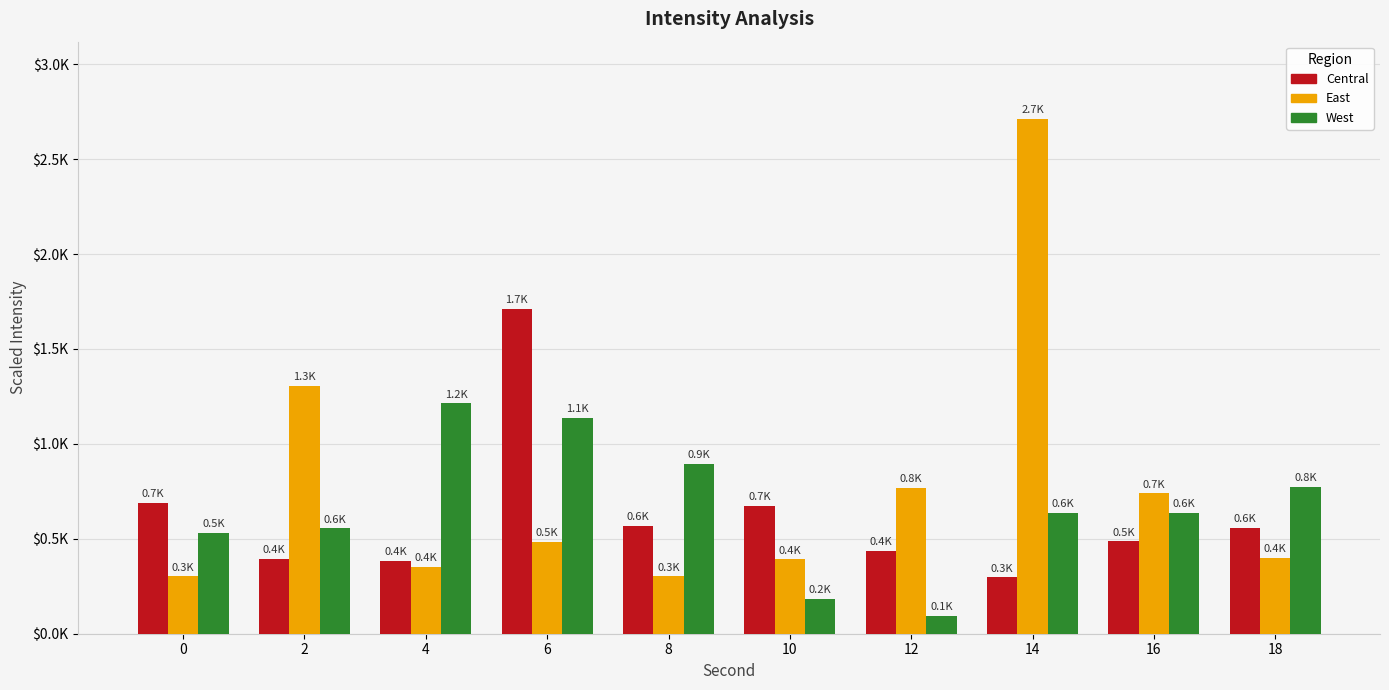

Which category has the lowest value in the West series?

12